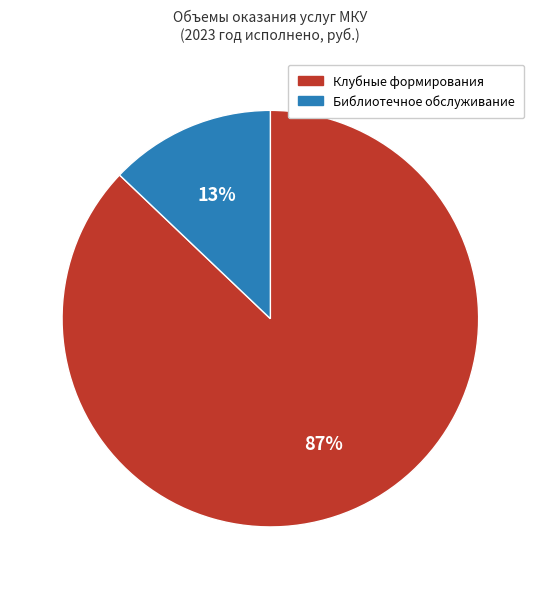

Does any single category account for the majority?

Yes